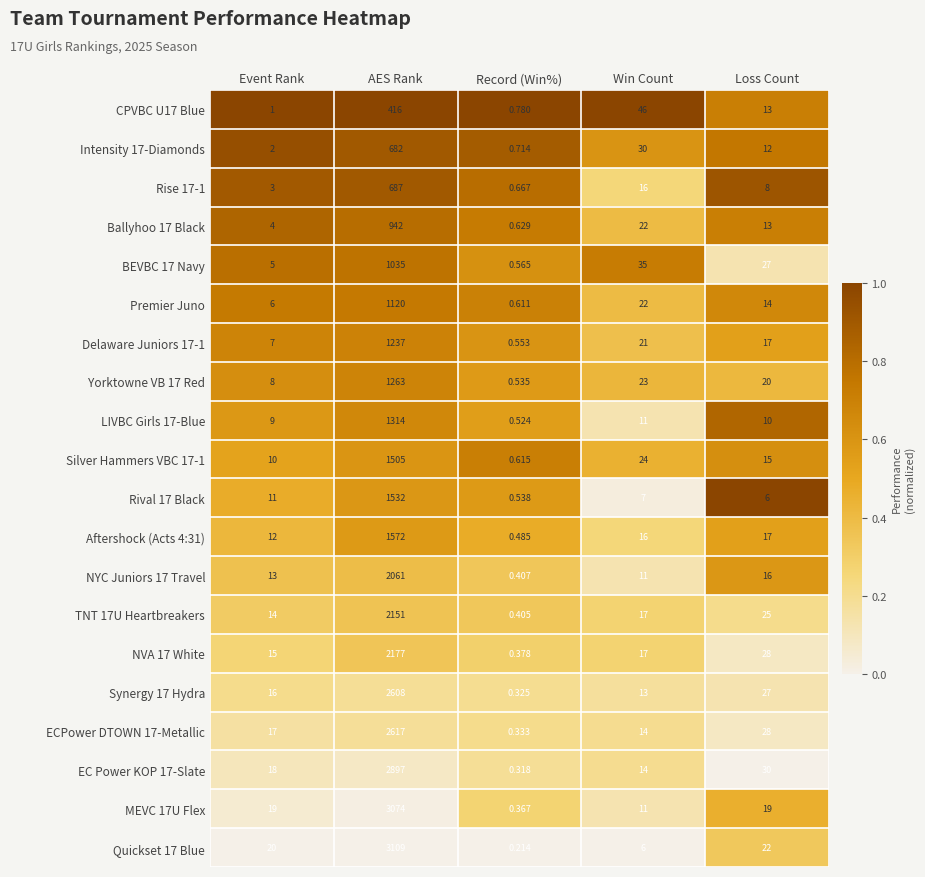

Which label corresponds to the smallest value in the chart?

Record (Win%)